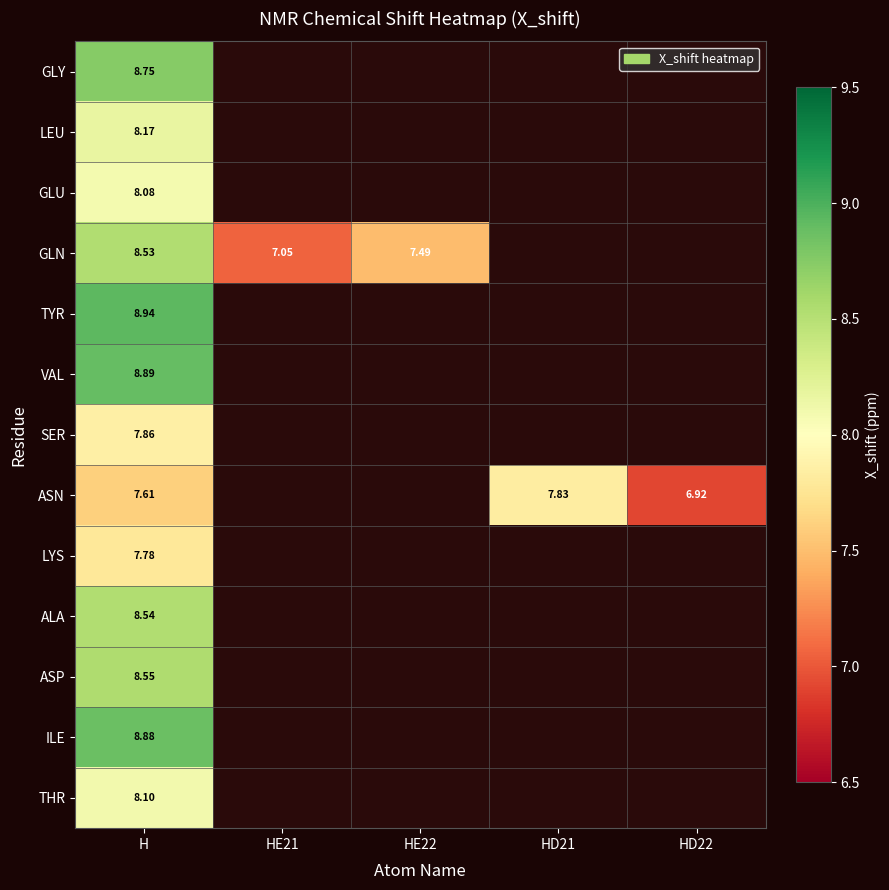

List the labels in order of GLU value, largest first.

H, HE21, HE22, HD21, HD22